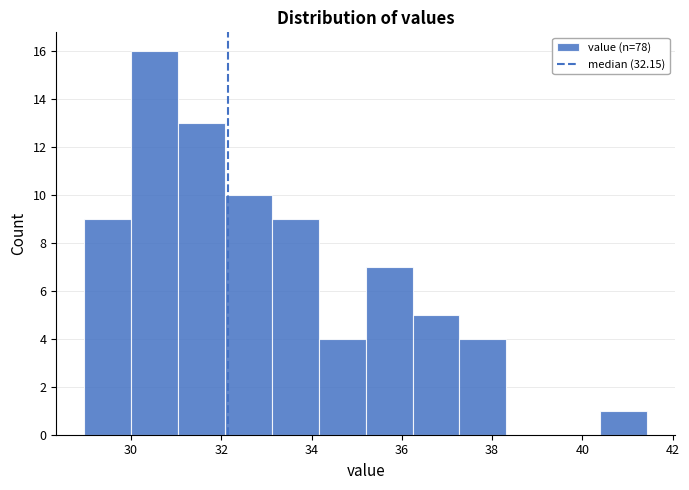

Reading left to right, list every bar in this chart as the range it spans on the x-axis followed by its height. Neither the bar edges nor the heights are printed on the chart, so give them approximately, as read against the axes.

29.0 to 30.0: 9
30.0 to 31.0: 16
31.0 to 32.0: 13
32.0 to 33.2: 10
33.2 to 34.2: 9
34.2 to 35.2: 4
35.2 to 36.2: 7
36.2 to 37.2: 5
37.2 to 38.4: 4
38.4 to 39.4: 0
39.4 to 40.4: 0
40.4 to 41.4: 1